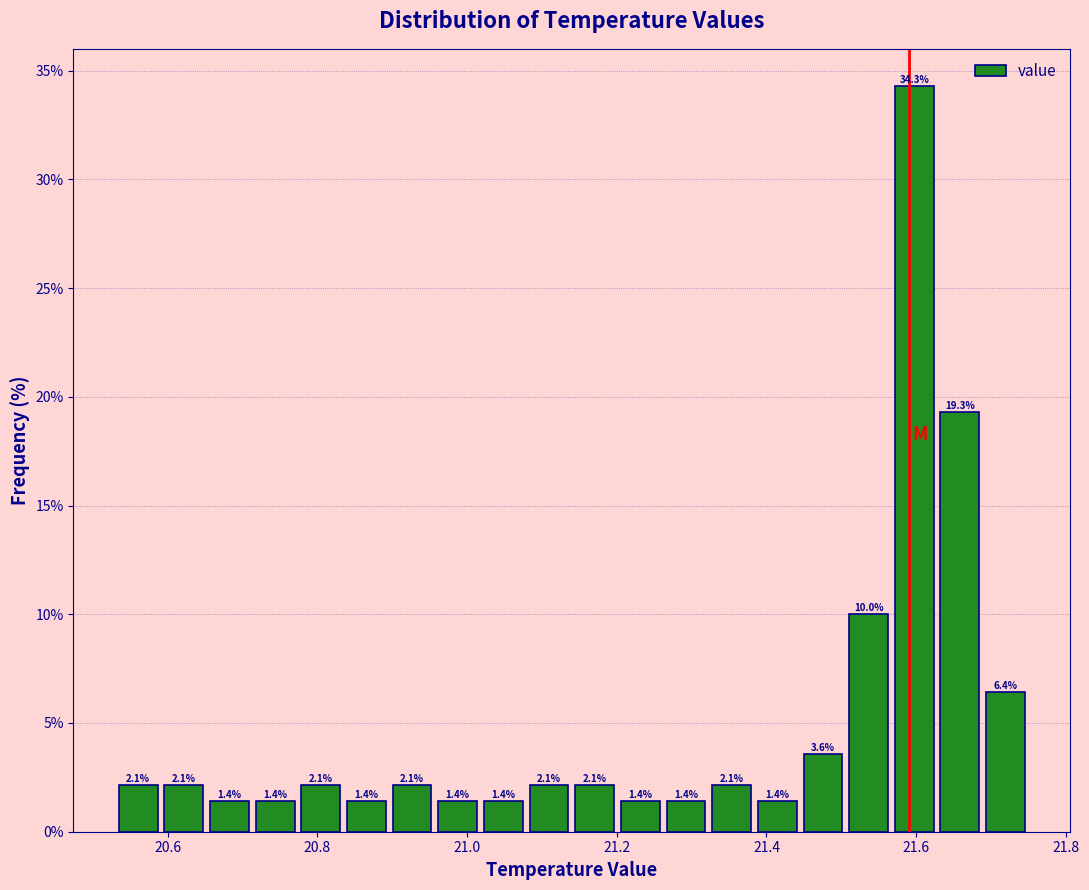

Read against the x-axis, roughly where is the centre of the tallest bar?

21.60